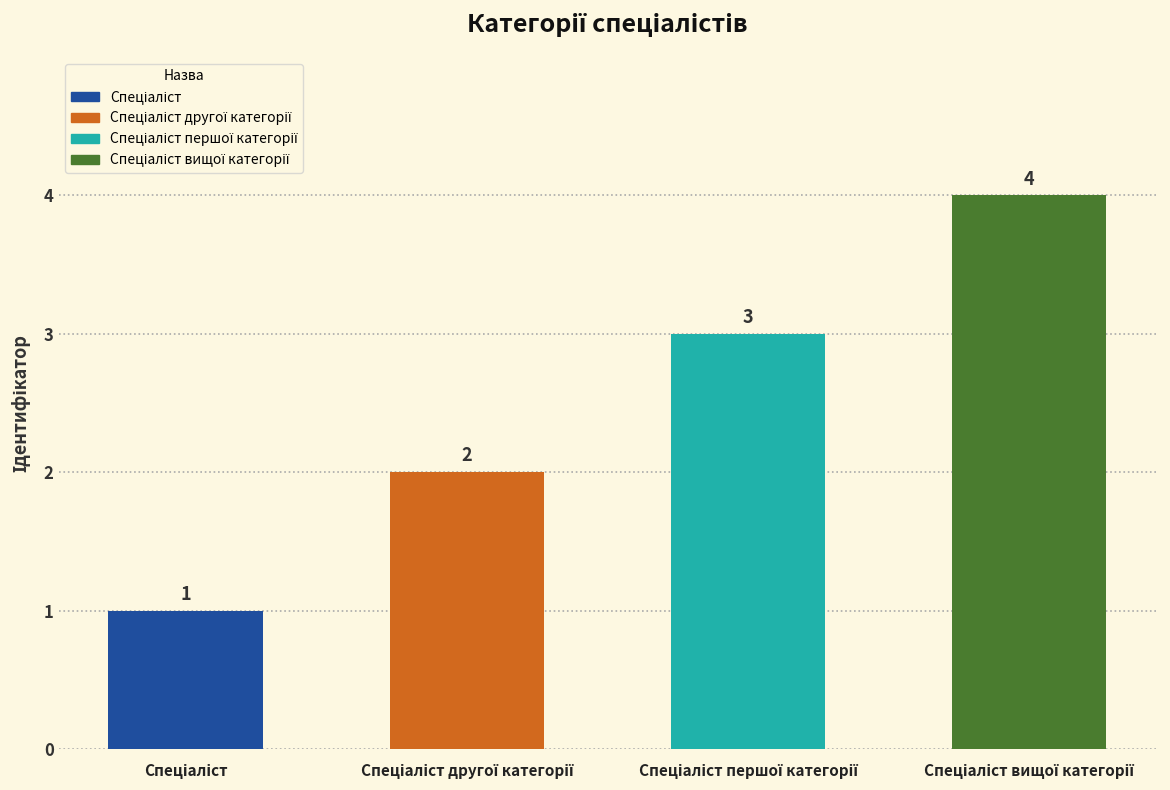

How many values are between 2 and 4?

3